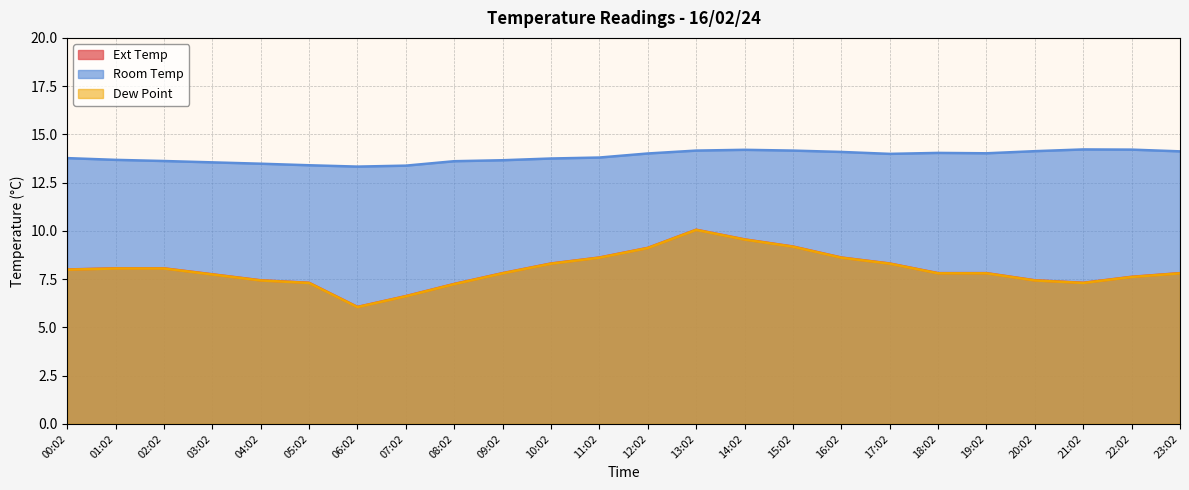

Between 02:02 and 09:02, which series saw the biggest shift?

Ext Temp